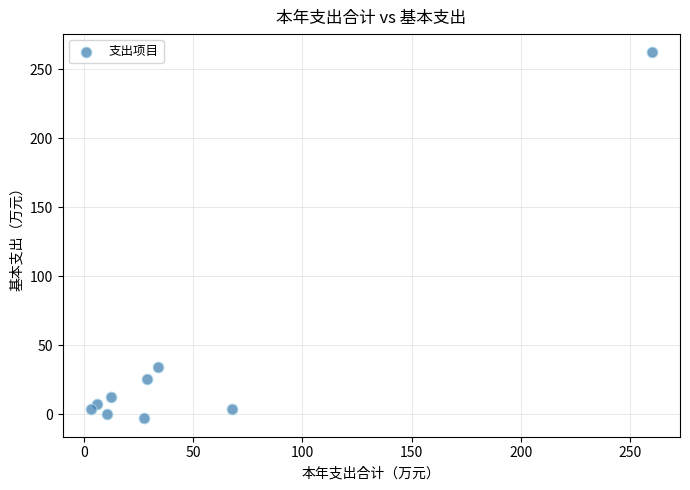

What Y value in the scatter plot is closest to 129?

34.2